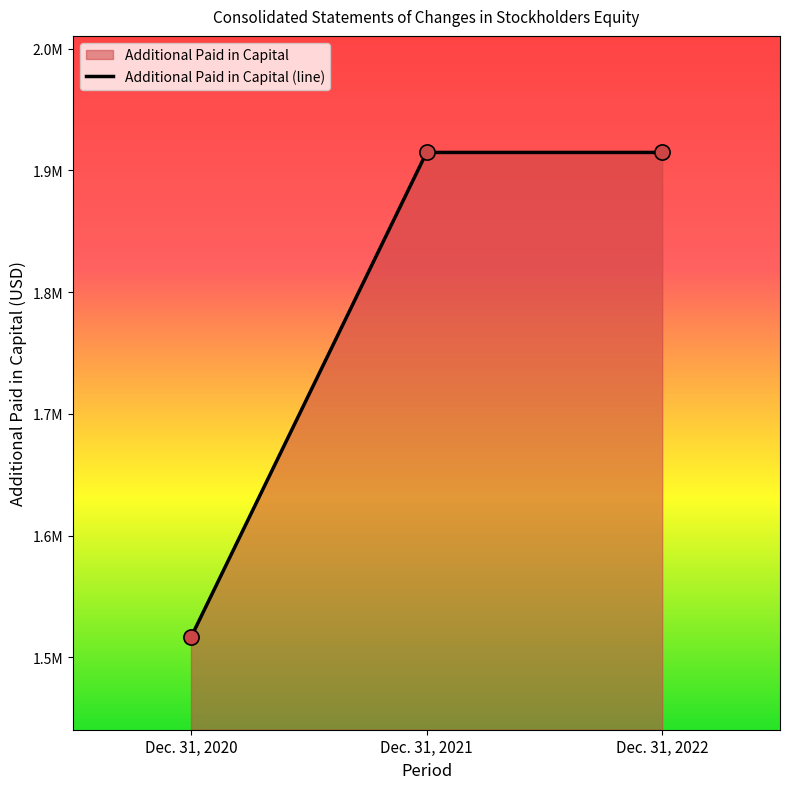

Approximately how many times larger is the value at Dec. 31, 2022 compared to Dec. 31, 2021?

1.0